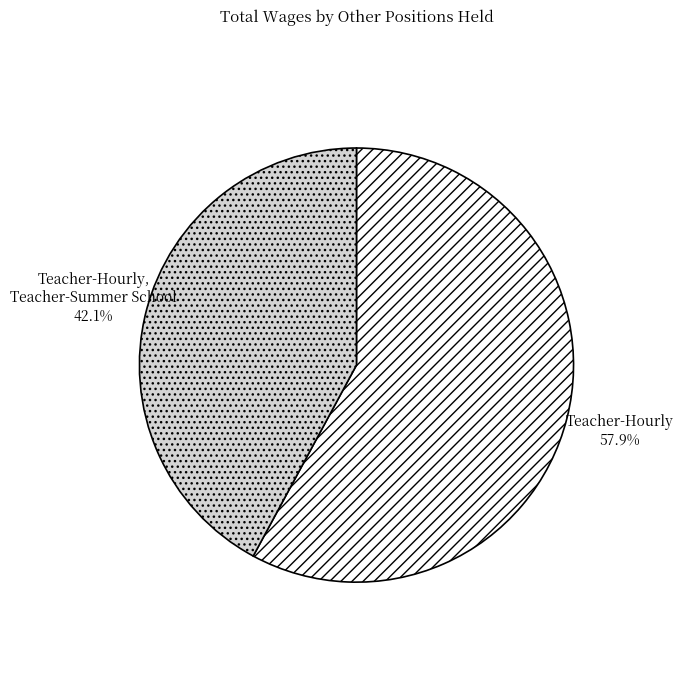

To the nearest percent, what is the difference between the Teacher-Hourly and Teacher-Hourly, Teacher-Summer School slice percentages?

16%